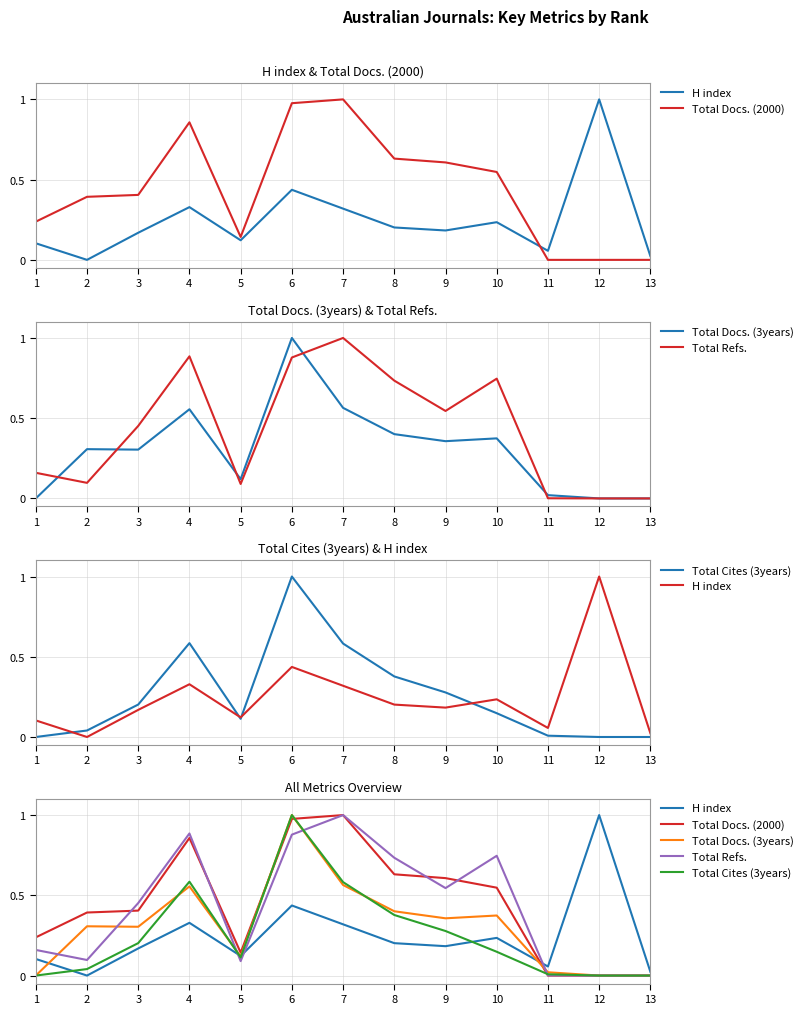

How many interior local valleys does the Total Refs. series have?

3